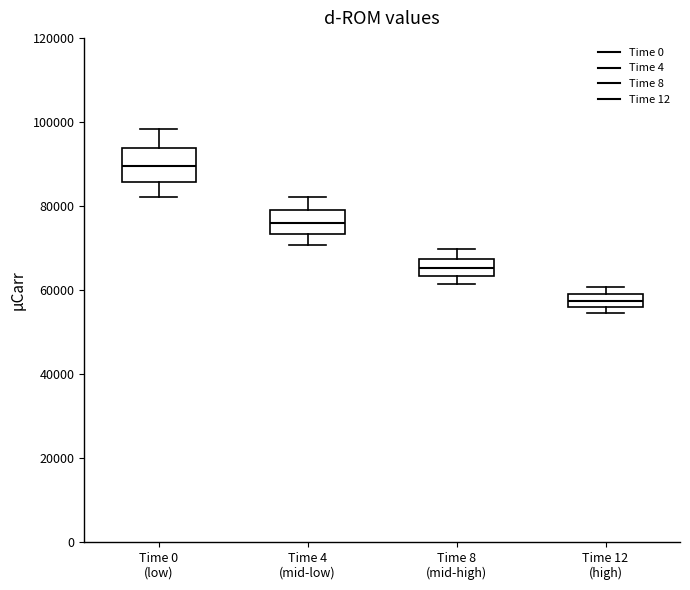

Reading left to right, read every box against the y-axis: the position of its median line, the range the box covers, and the ends of its whiskers. The values are not printed on the chart, so give them approximately, as read against the axis.

Time 0 (low): median 90000, box 86000 to 94000, whiskers 82000 to 98000
Time 4 (mid-low): median 76000, box 74000 to 78000, whiskers 70000 to 82000
Time 8 (mid-high): median 66000, box 64000 to 68000, whiskers 62000 to 70000
Time 12 (high): median 58000 (inside the box), box 56000 to 58000, whiskers 54000 to 60000